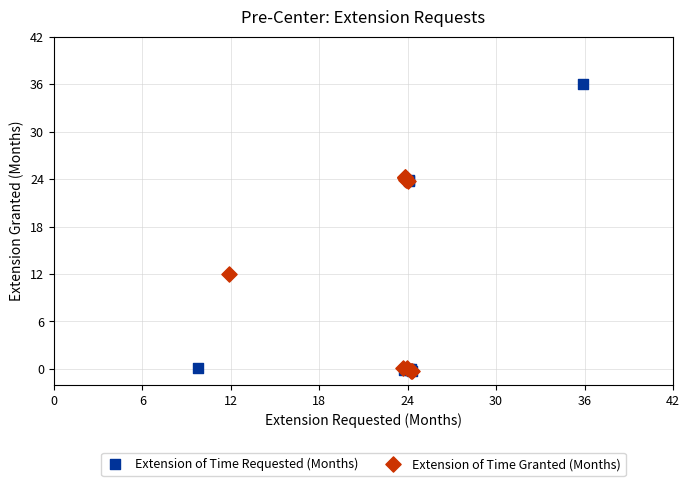

Which series has the largest Y range (max minus min)?

Extension of Time Requested (Months)